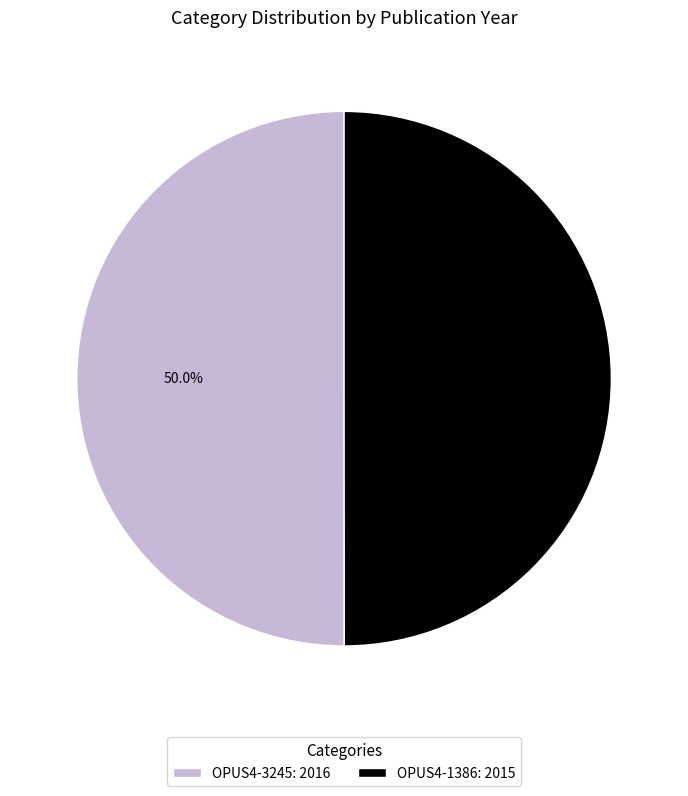

The OPUS4-3245 slice represents 43% of the pie. True or false?

False